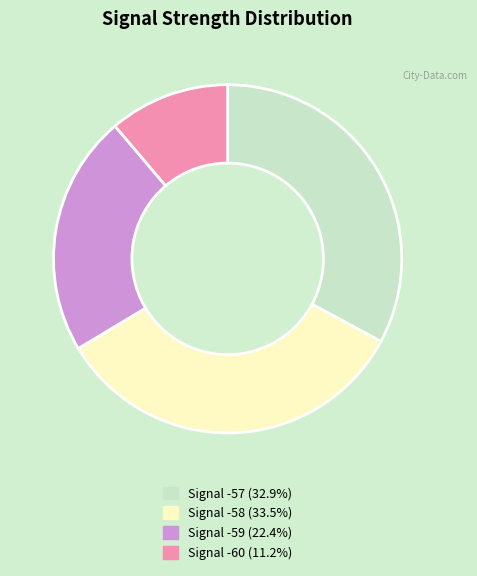

Does any single category account for the majority?

No